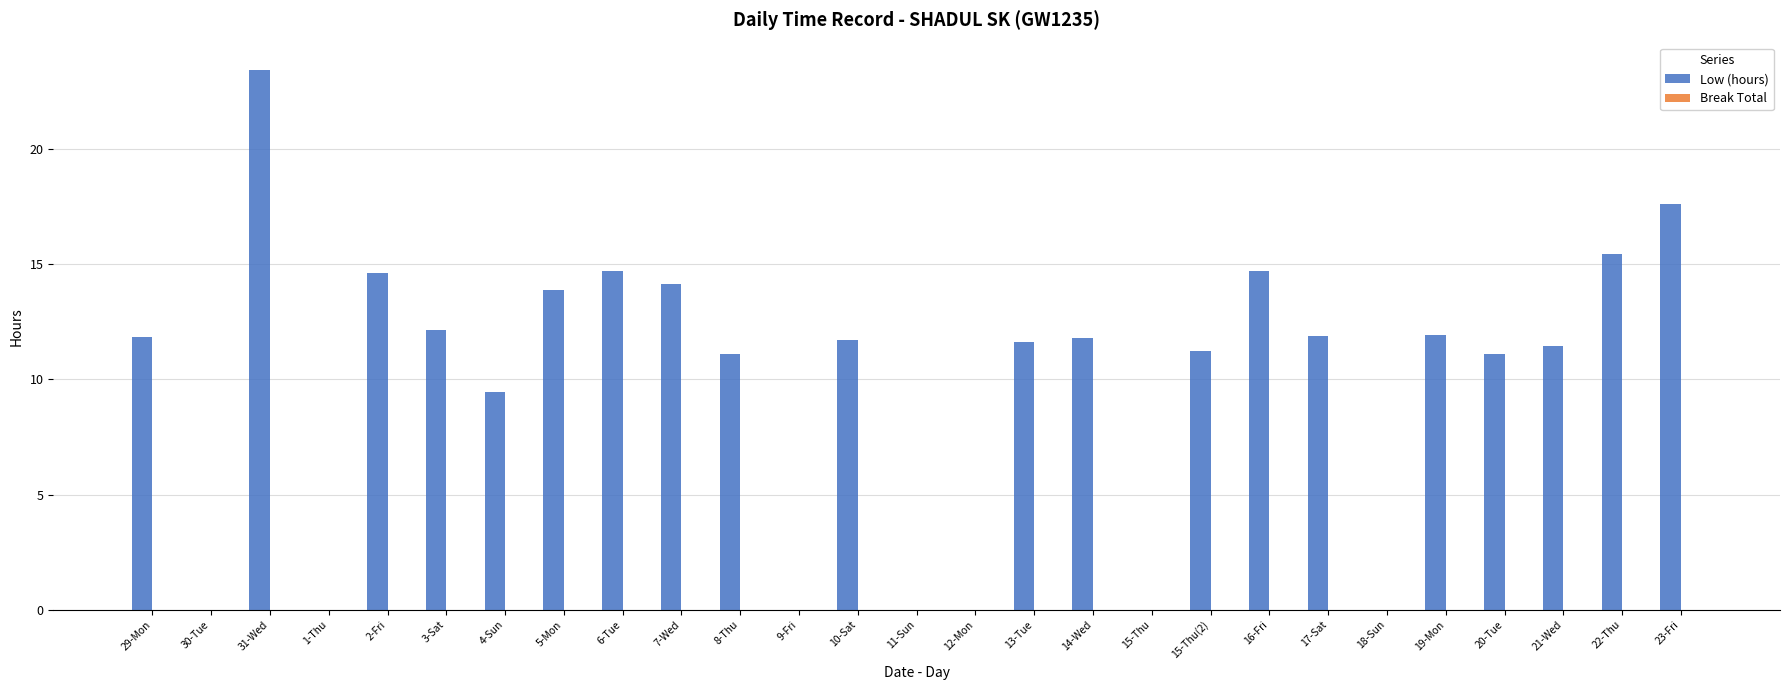

Which category has the highest value across all series?

31-Wed